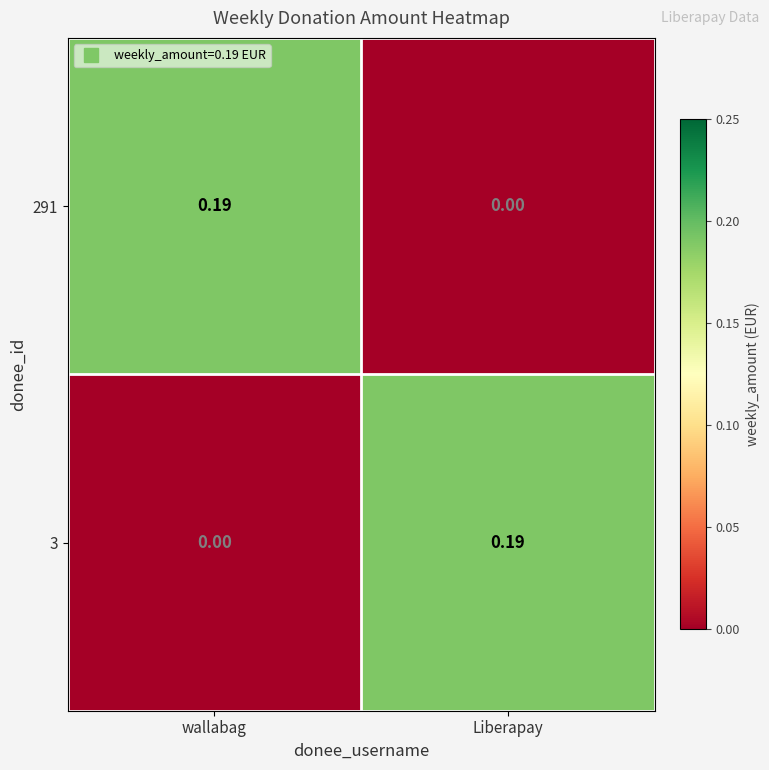

At which label does 3 reach its peak?

Liberapay